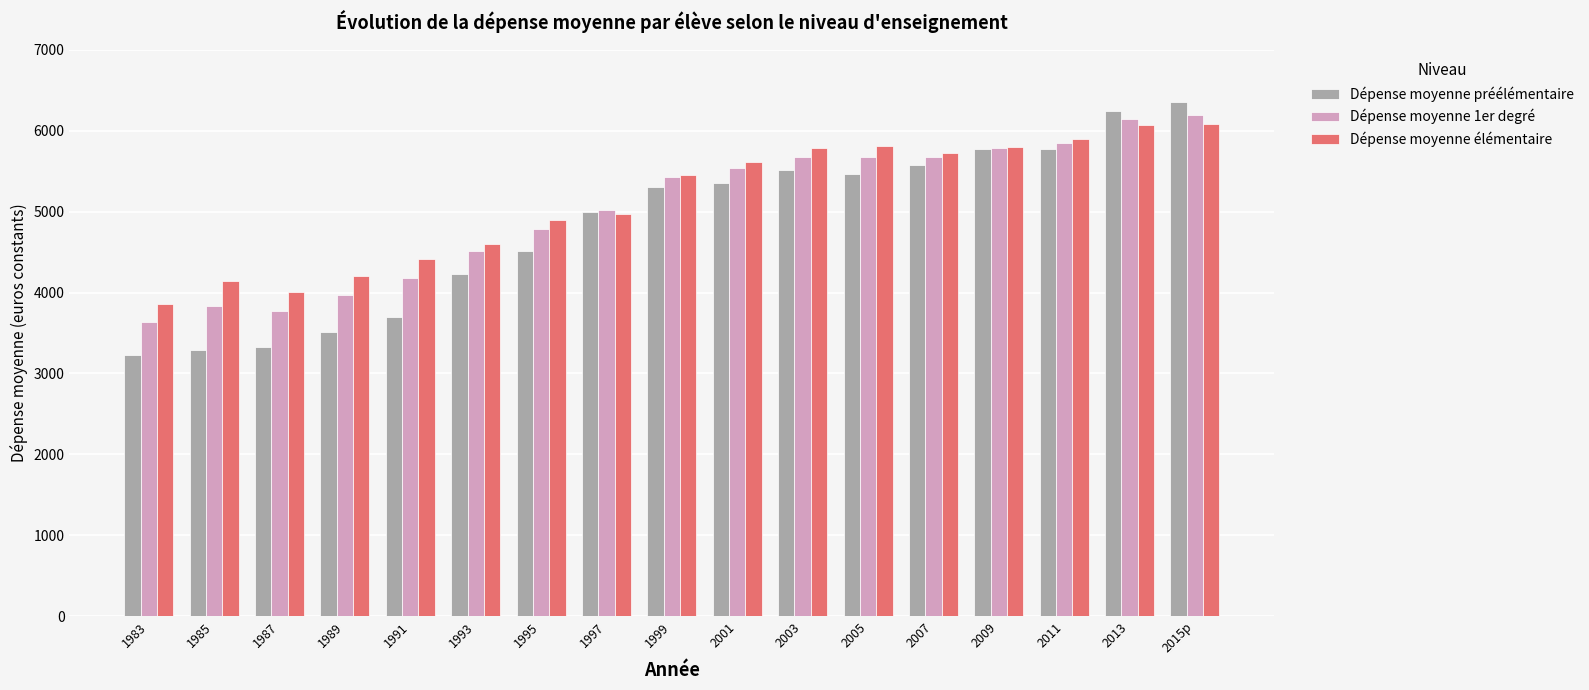

Rank the series by their maximum value, from highest to lowest.

Dépense moyenne préélémentaire, Dépense moyenne 1er degré, Dépense moyenne élémentaire